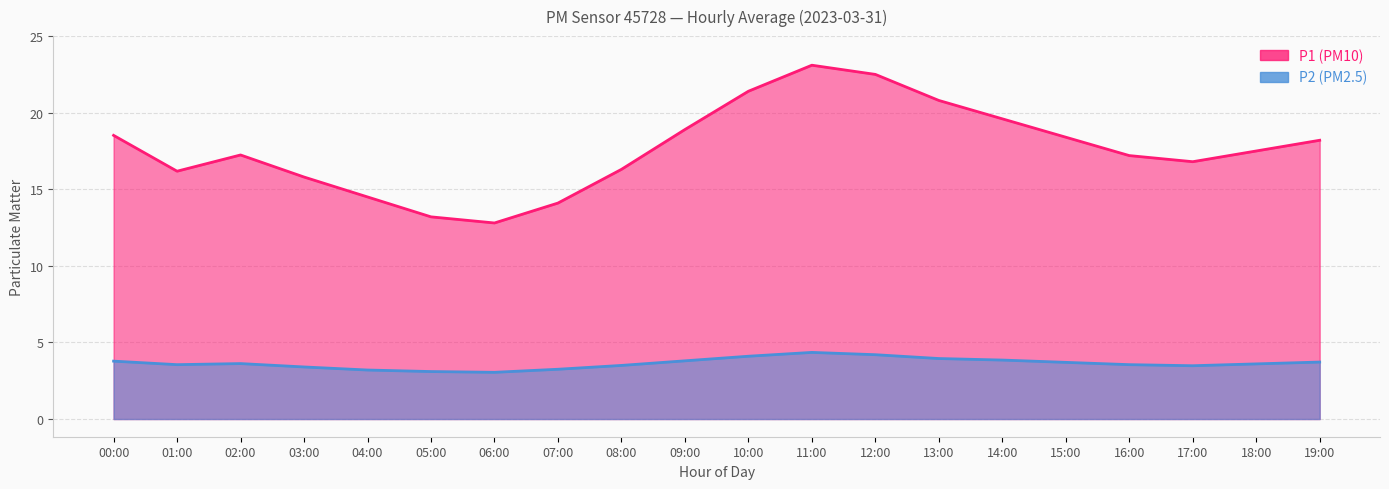

Which series has the largest total across all categories?

P1